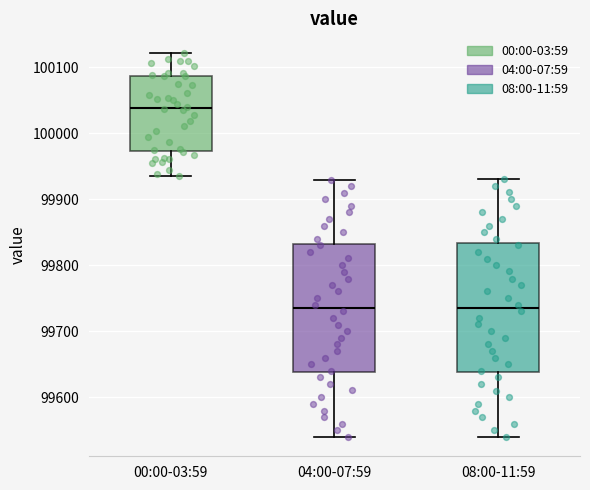

Reading left to right, read every box against the y-axis: the position of its median line, the range the box covers, and the ends of its whiskers. The values are not printed on the chart, so give them approximately, as read against the axis.

00:00-03:59: median 100040, box 99970 to 100090, whiskers 99940 to 100120
04:00-07:59: median 99740, box 99640 to 99830, whiskers 99540 to 99930
08:00-11:59: median 99740, box 99640 to 99830, whiskers 99540 to 99930